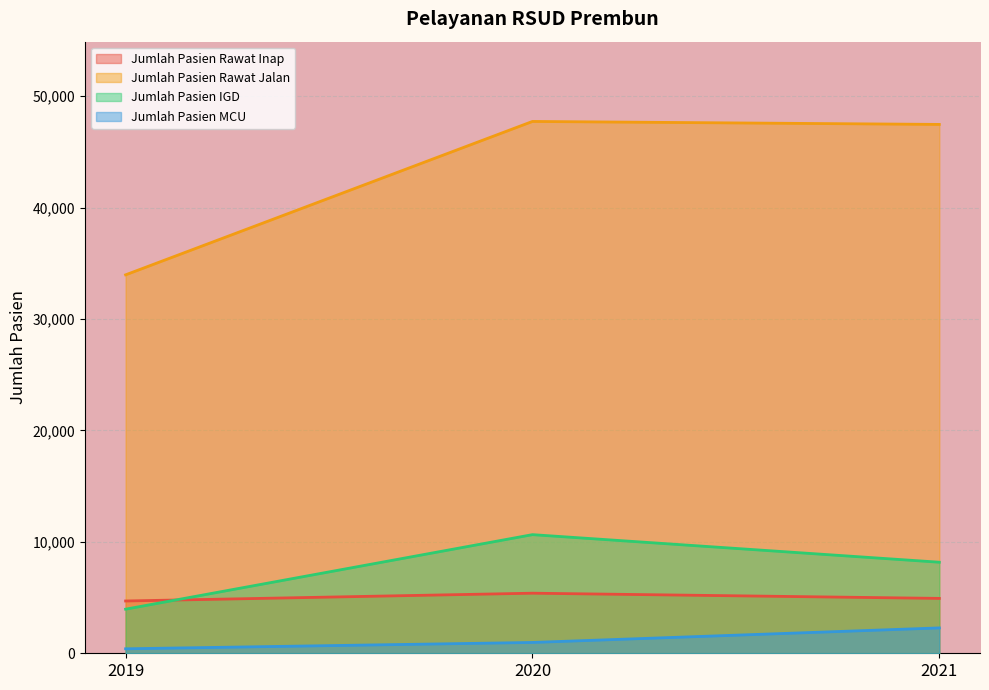

At 2019, list the series in order from smallest to largest.

Jumlah Pasien MCU, Jumlah Pasien IGD, Jumlah Pasien Rawat Inap, Jumlah Pasien Rawat Jalan